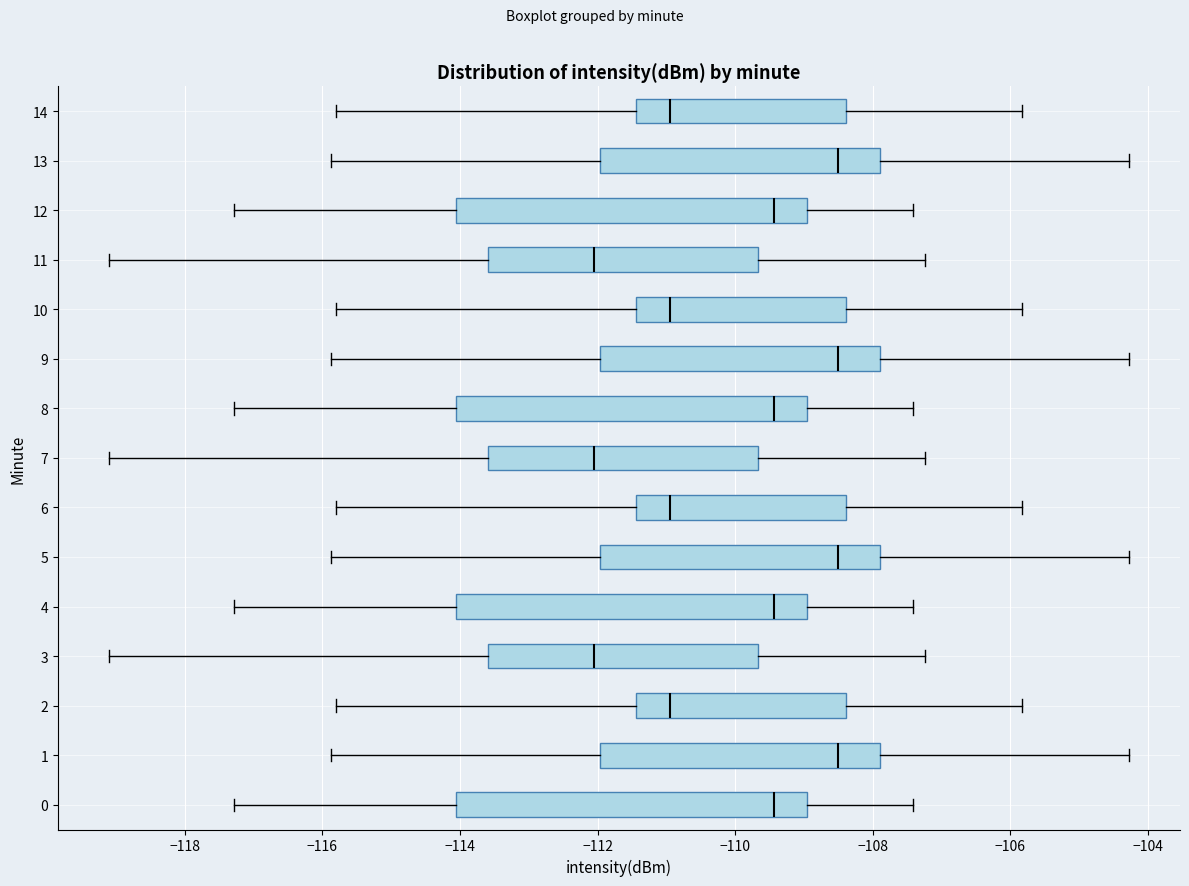

Reading bottom to top, read every box against the x-axis: the position of its median line, the range the box covers, and the ends of its whiskers. The values are not printed on the chart, so give them approximately, as read against the axis.

0: median -109.4, box -114.0 to -109.0, whiskers -117.2 to -107.4
1: median -108.6, box -112.0 to -107.8, whiskers -115.8 to -104.2
2: median -111.0, box -111.4 to -108.4, whiskers -115.8 to -105.8
3: median -112.0, box -113.6 to -109.6, whiskers -119.2 to -107.2
4: median -109.4, box -114.0 to -109.0, whiskers -117.2 to -107.4
5: median -108.6, box -112.0 to -107.8, whiskers -115.8 to -104.2
6: median -111.0, box -111.4 to -108.4, whiskers -115.8 to -105.8
7: median -112.0, box -113.6 to -109.6, whiskers -119.2 to -107.2
8: median -109.4, box -114.0 to -109.0, whiskers -117.2 to -107.4
9: median -108.6, box -112.0 to -107.8, whiskers -115.8 to -104.2
10: median -111.0, box -111.4 to -108.4, whiskers -115.8 to -105.8
11: median -112.0, box -113.6 to -109.6, whiskers -119.2 to -107.2
12: median -109.4, box -114.0 to -109.0, whiskers -117.2 to -107.4
13: median -108.6, box -112.0 to -107.8, whiskers -115.8 to -104.2
14: median -111.0, box -111.4 to -108.4, whiskers -115.8 to -105.8